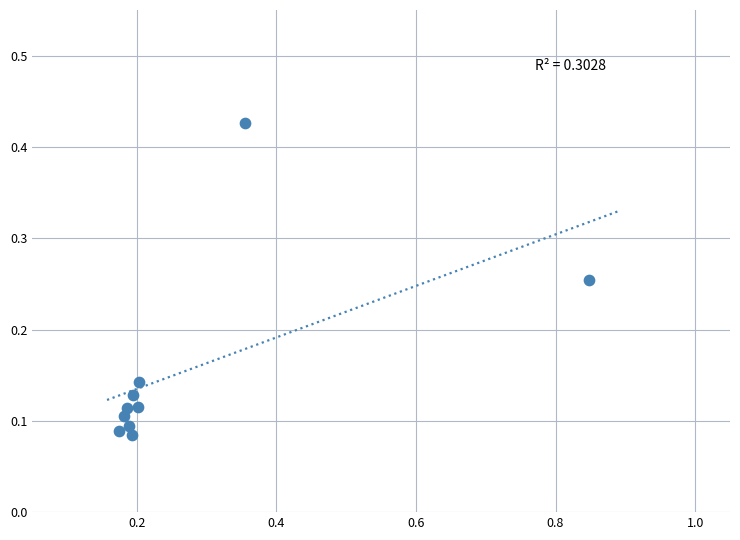

What is the range of X values (max minus min)?

0.7